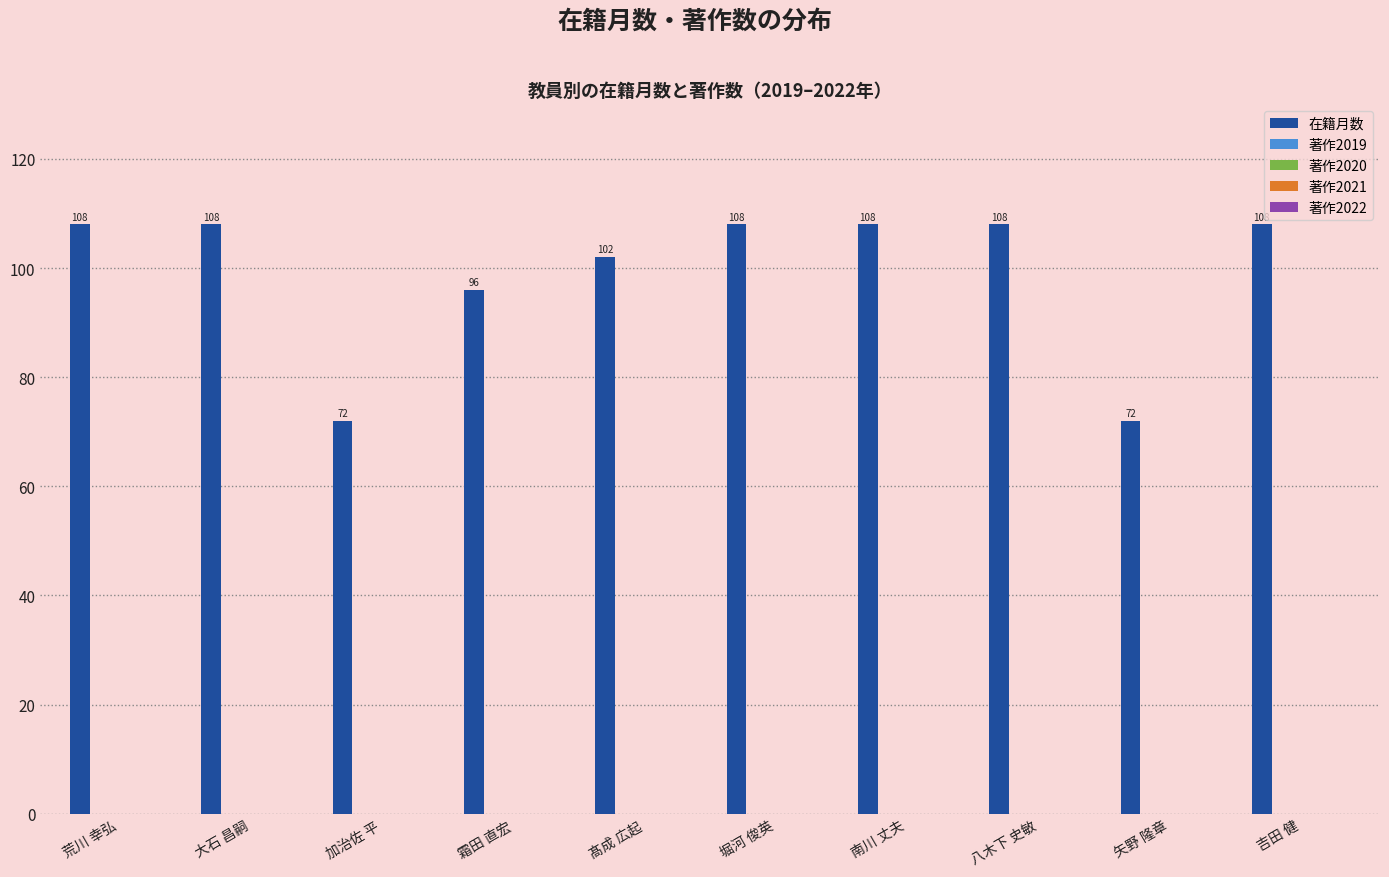

How many values are between 96 and 108?

8